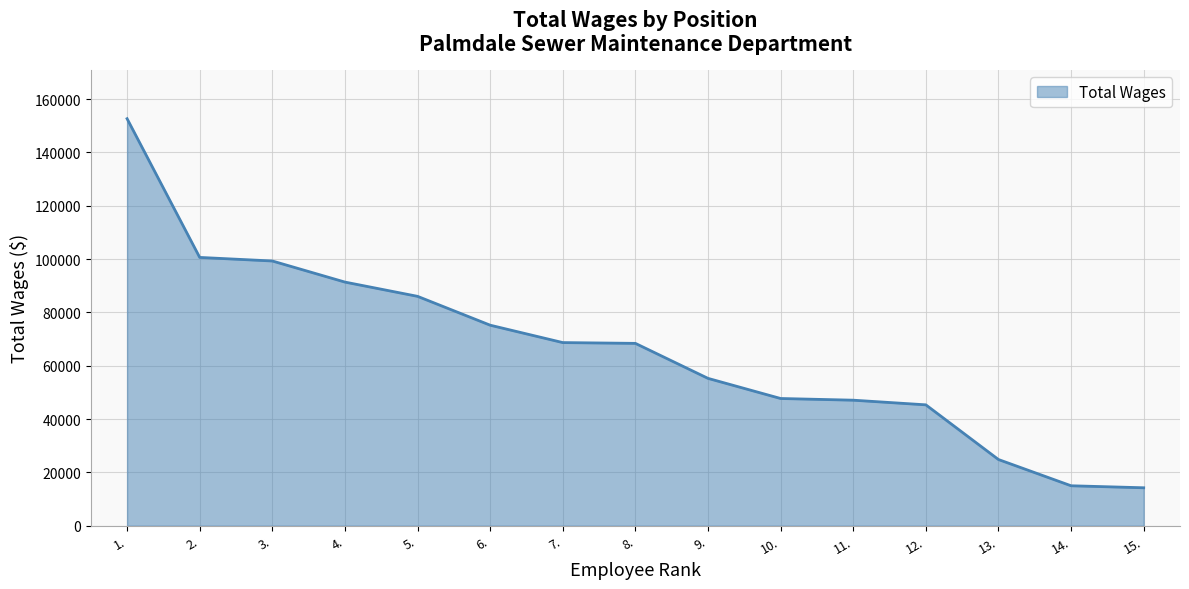

The value at 9. is 55278. True or false?

True